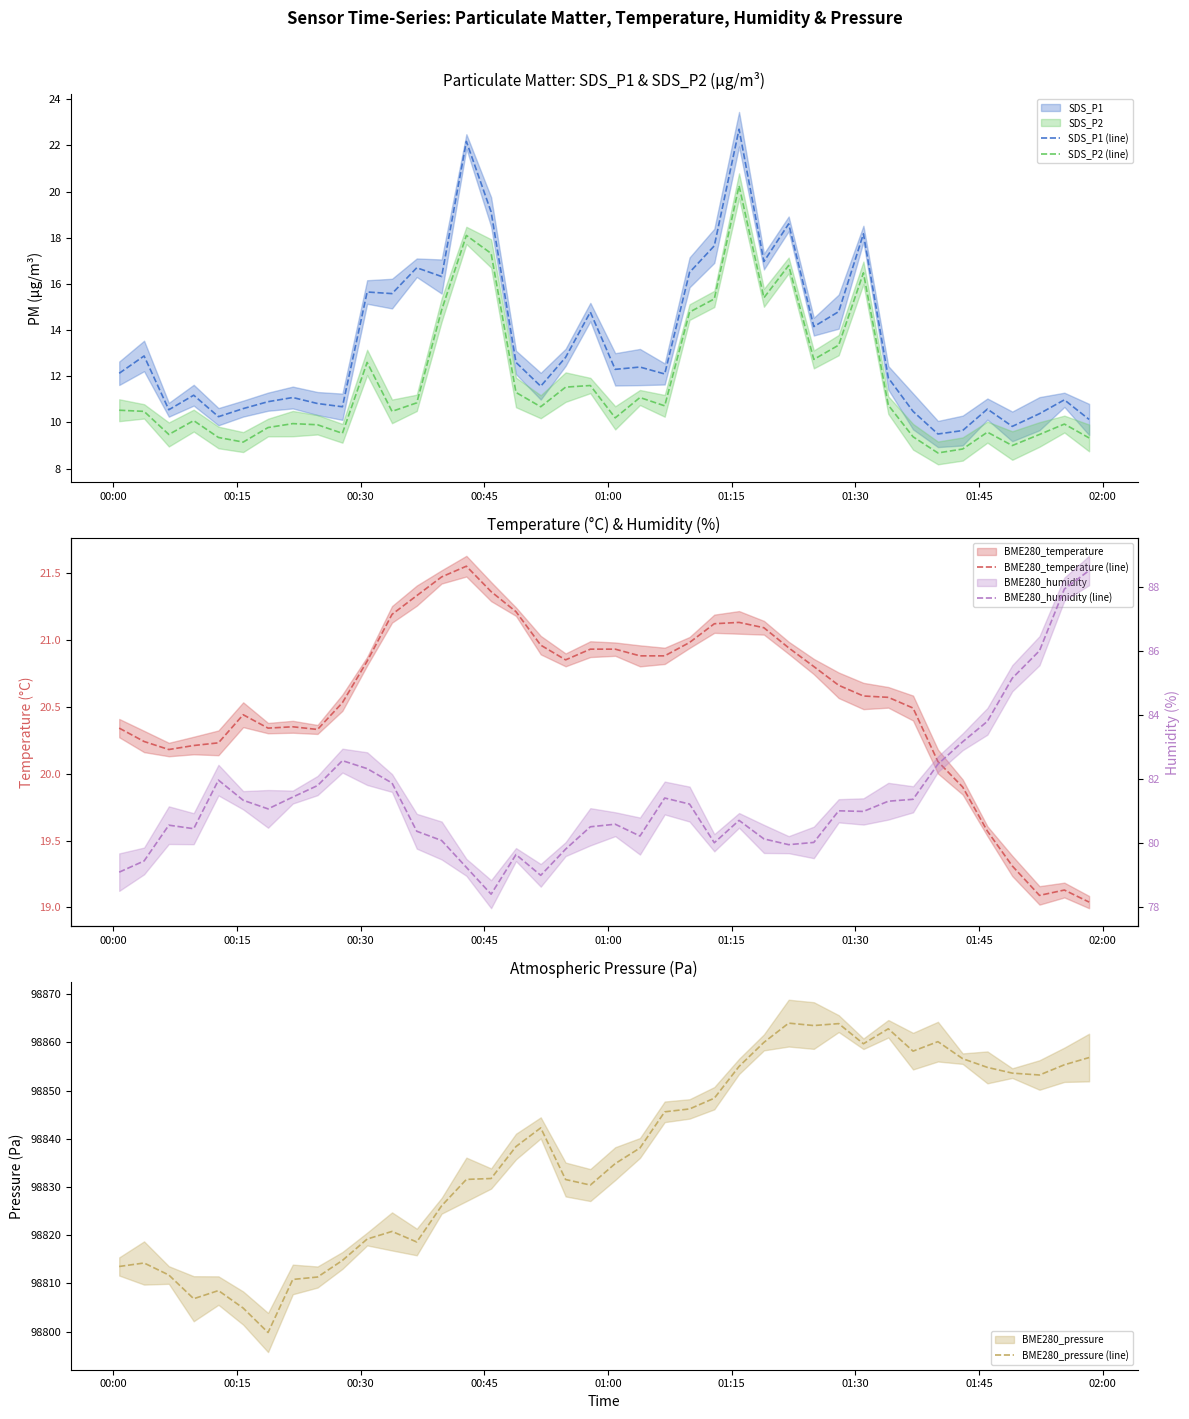

Reading left to right, list all the values displayed in this chart.

SDS_P1 (line): 12.1	12.9	10.6	11.2	10.2	10.6	10.9	11.1	10.8	10.7	15.7	15.6	16.7	16.3	22.2	19.1	12.6	11.6	12.8	14.8	12.3	12.4	12.1	16.5	17.6	22.7	17.0	18.6	14.2	14.8	18.2	11.9	10.5	9.5	9.7	10.6	9.8	10.4	11.0	10.1
SDS_P2 (line): 10.5	10.5	9.5	10.1	9.3	9.2	9.8	9.9	9.9	9.5	12.6	10.5	10.8	14.9	18.1	17.3	11.3	10.7	11.5	11.6	10.2	11.1	10.7	14.8	15.3	20.2	15.4	16.8	12.7	13.3	16.5	10.8	9.4	8.7	8.8	9.6	9.0	9.5	9.9	9.3
BME280_temperature (line): 20.3	20.2	20.2	20.2	20.2	20.4	20.3	20.4	20.3	20.5	20.8	21.2	21.3	21.5	21.6	21.4	21.2	21.0	20.9	20.9	20.9	20.9	20.9	21.0	21.1	21.1	21.1	20.9	20.8	20.7	20.6	20.6	20.5	20.1	19.9	19.6	19.3	19.1	19.1	19.0
BME280_pressure (line): 98813.5	98814.2	98811.7	98806.8	98808.5	98804.9	98799.8	98810.8	98811.3	98814.8	98819.2	98820.8	98818.6	98826.1	98831.6	98831.8	98838.4	98842.2	98831.5	98830.4	98834.8	98838.1	98845.6	98846.2	98848.4	98855.0	98860.0	98864.0	98863.5	98863.9	98859.7	98862.8	98858.2	98860.1	98856.6	98854.8	98853.6	98853.2	98855.3	98856.8
BME280_humidity (line): 79.1	79.4	80.6	80.5	82.0	81.3	81.1	81.4	81.8	82.6	82.3	81.9	80.4	80.1	79.2	78.4	79.6	79.0	79.8	80.5	80.6	80.2	81.4	81.2	80.0	80.7	80.1	80.0	80.0	81.0	81.0	81.3	81.4	82.5	83.2	83.8	85.2	86.0	88.0	88.5